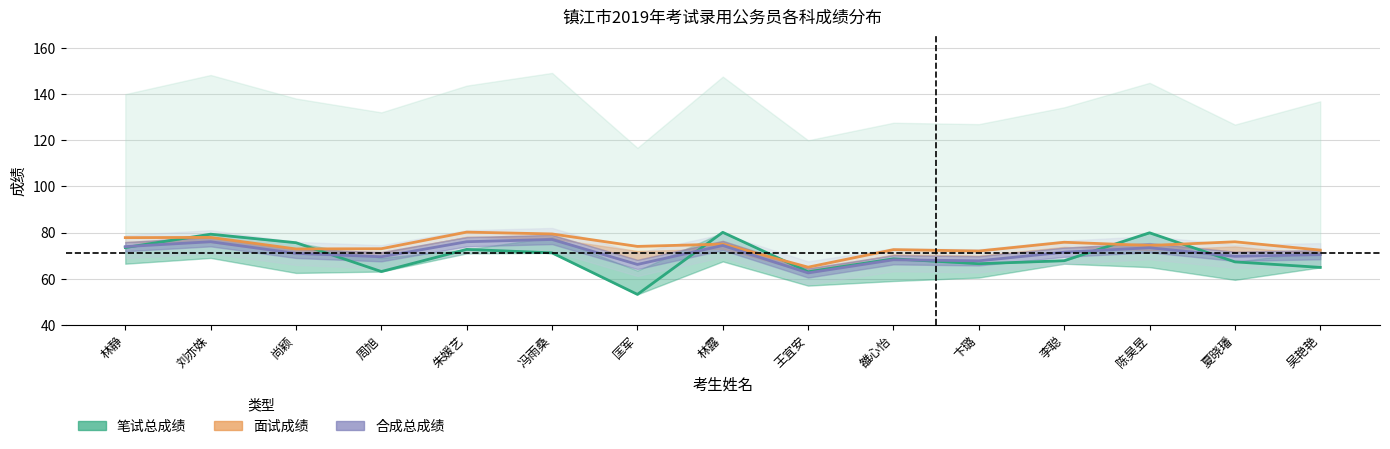

Reading left to right, list all the values displayed in this chart.

行政职业能力测验成绩: 林静=73.5	刘亦姝=79.3	尚颖=75.6	周旭=63.1	朱媛艺=72.7	冯雨桑=71.2	匡军=53.2	林露=80.1	王宜安=63.0	雒心怡=68.6	卞璐=66.5	李聪=67.8	陈昊昱=79.9	夏晓璠=67.3	吴艳艳=64.9
面试成绩: 林静=77.8	刘亦姝=77.9	尚颖=72.9	周旭=73.0	朱媛艺=80.2	冯雨桑=79.4	匡军=74.0	林露=75.0	王宜安=65.0	雒心怡=72.6	卞璐=72.0	李聪=75.8	陈昊昱=74.4	夏晓璠=76.0	吴艳艳=72.4
合成总成绩: 林静=73.9	刘亦姝=76.0	尚颖=71.0	周旭=69.5	朱媛艺=76.0	冯雨桑=77.0	匡军=66.2	林露=74.4	王宜安=62.5	雒心怡=68.2	卞璐=67.8	李聪=71.5	陈昊昱=73.4	夏晓璠=69.7	吴艳艳=70.4